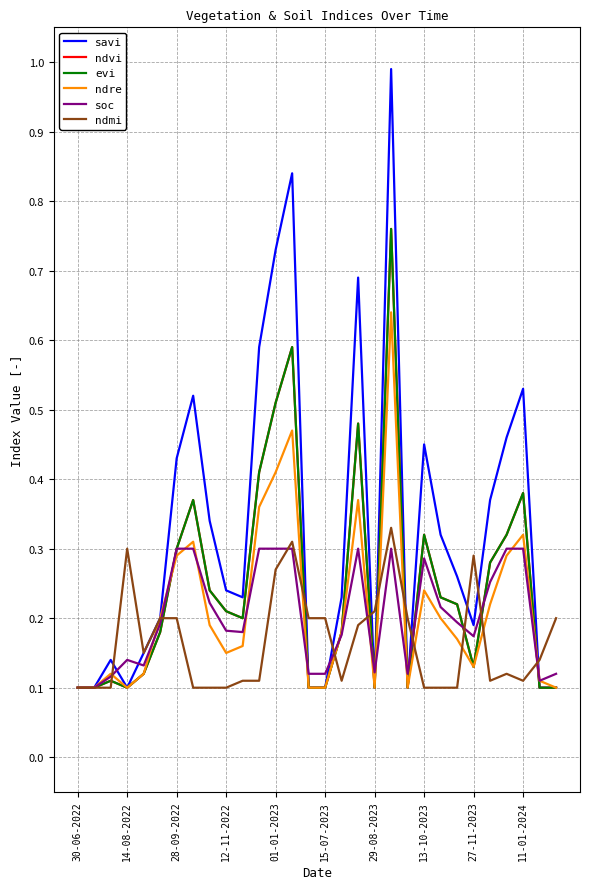

Does the chart have visible grid lines?

Yes